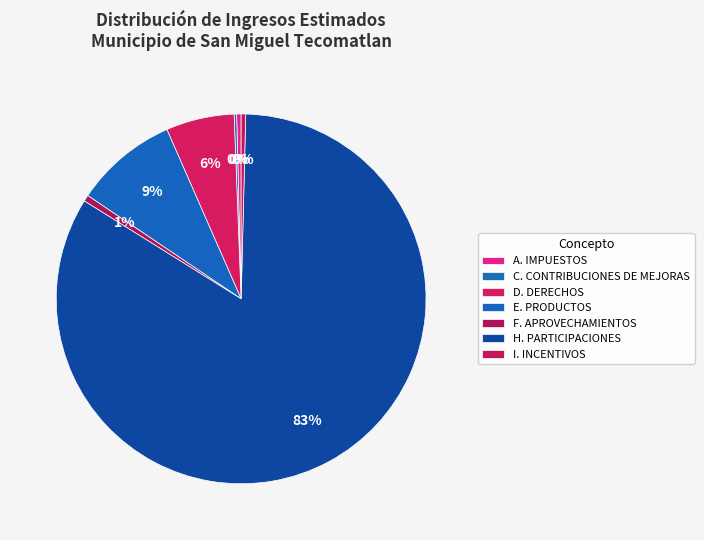

Rank the categories by value from lowest to highest.

C. CONTRIBUCIONES DE MEJORAS, A. IMPUESTOS, I. INCENTIVOS, F. APROVECHAMIENTOS, D. DERECHOS, E. PRODUCTOS, H. PARTICIPACIONES